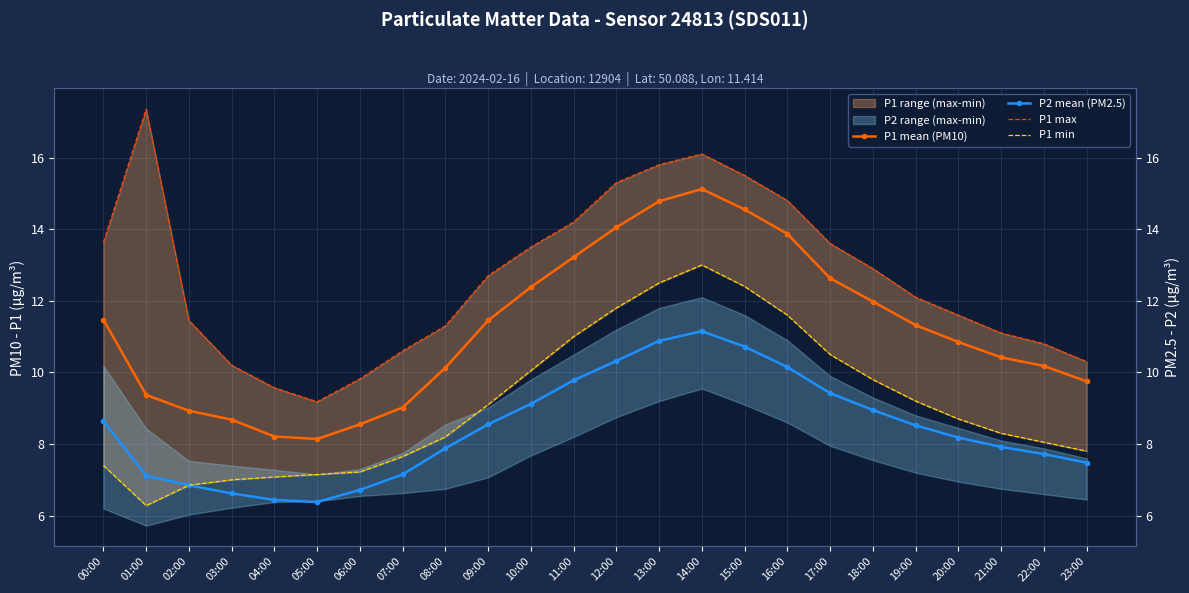

How many data points in P1 min are less than 8?

9